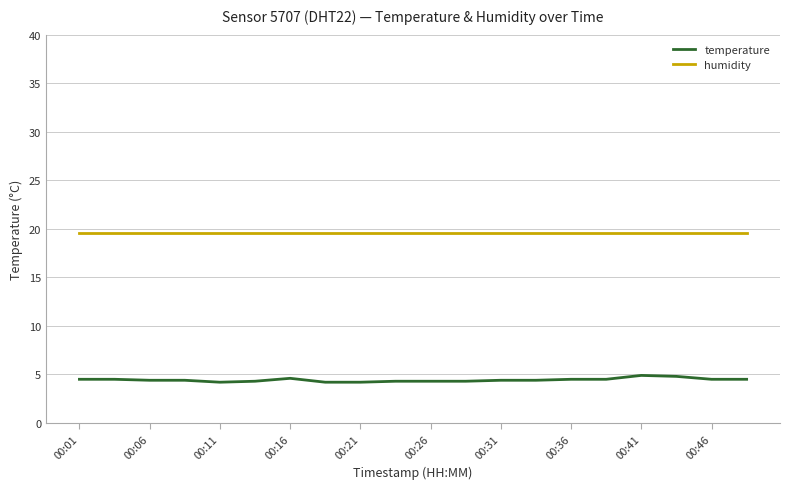

Which series has the largest range (max minus min)?

temperature